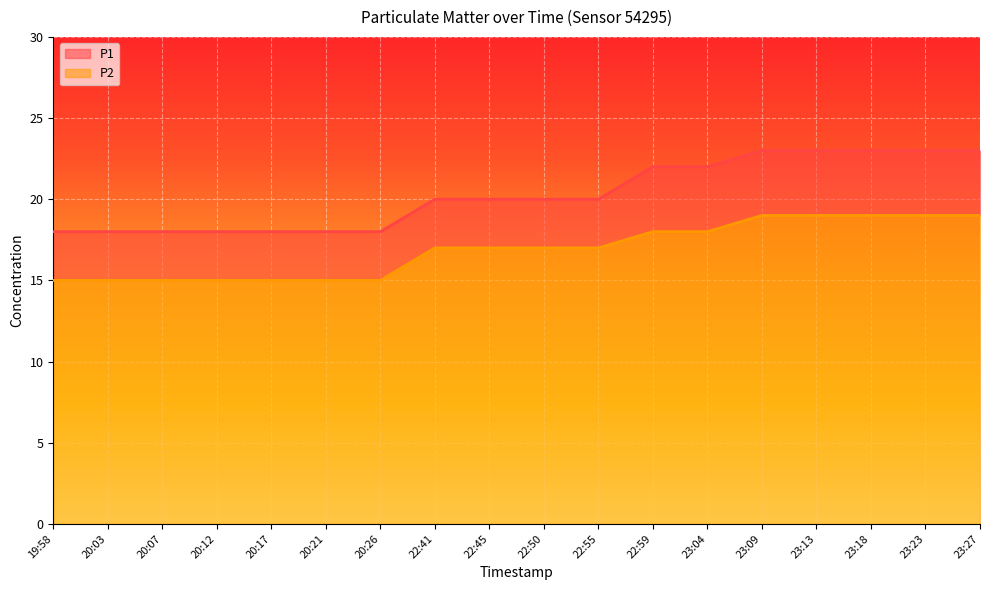

True or false: P2 line has a value of 19 at 23:13.

True